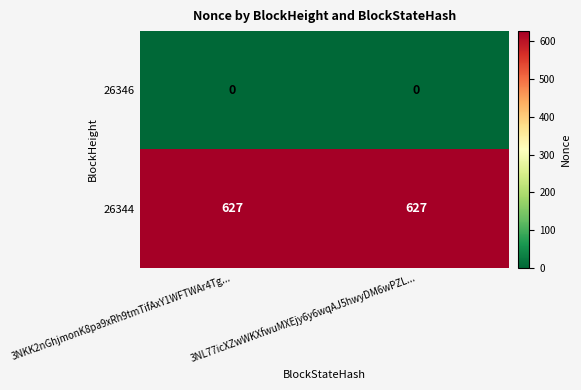

What is the difference between the highest and lowest values at 3NL77icXZwWKXfwuMXEjy6y6wqAJ5hwyDM6wPZL...?

627